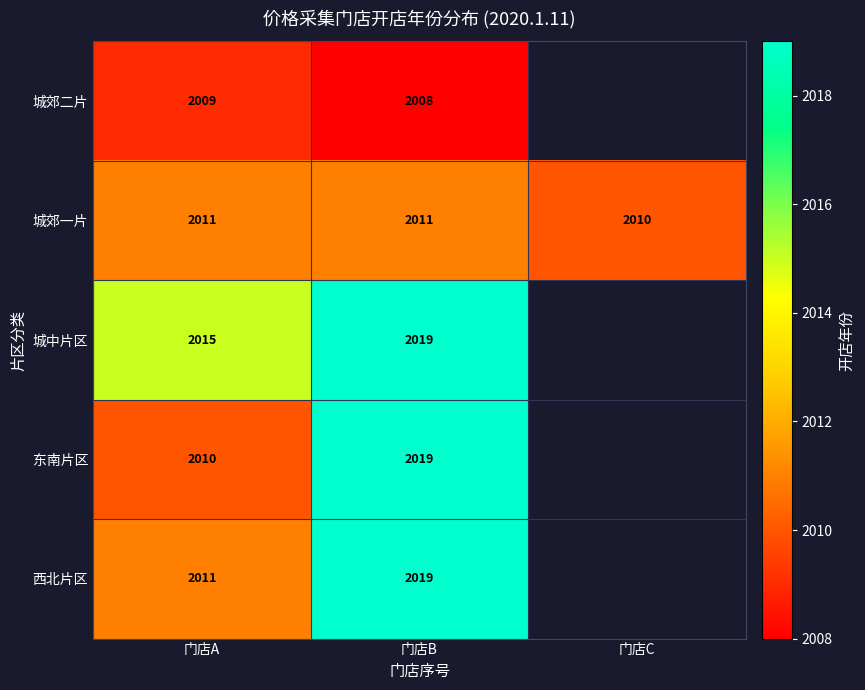

Between 门店A and 门店B, which series saw the biggest shift?

东南片区